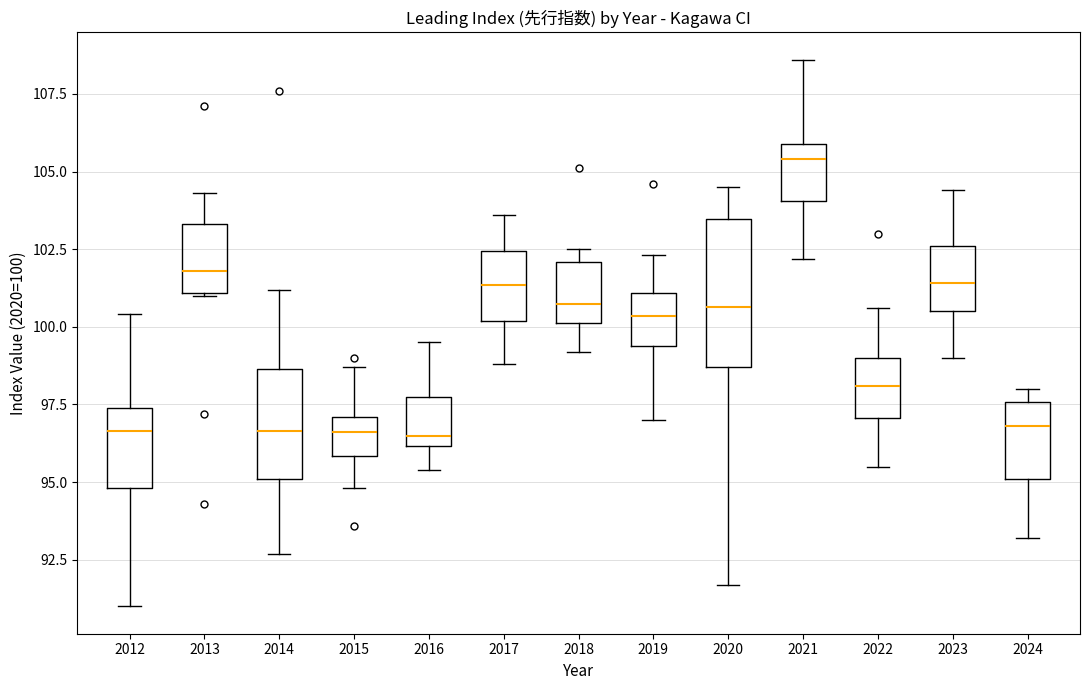

Reading left to right, transcribe this box plot: for each box, give where its median line is, the range the box spans, and where its two whiskers end, as read against the y-axis. The values are not printed on the chart, so give them approximately, as read against the axis.

2012: median 96.5, box 95.0 to 97.5, whiskers 91.0 to 100.5
2013: median 102.0, box 101.0 to 103.5, whiskers 101.0 to 104.5
2014: median 96.5, box 95.0 to 98.5, whiskers 92.5 to 101.0
2015: median 96.5, box 96.0 to 97.0, whiskers 95.0 to 98.5
2016: median 96.5, box 96.0 to 98.0, whiskers 95.5 to 99.5
2017: median 101.5, box 100.0 to 102.5, whiskers 99.0 to 103.5
2018: median 101.0, box 100.0 to 102.0, whiskers 99.0 to 102.5
2019: median 100.5, box 99.5 to 101.0, whiskers 97.0 to 102.5
2020: median 100.5, box 98.5 to 103.5, whiskers 91.5 to 104.5
2021: median 105.5, box 104.0 to 106.0, whiskers 102.0 to 108.5
2022: median 98.0, box 97.0 to 99.0, whiskers 95.5 to 100.5
2023: median 101.5, box 100.5 to 102.5, whiskers 99.0 to 104.5
2024: median 97.0, box 95.0 to 97.5, whiskers 93.0 to 98.0